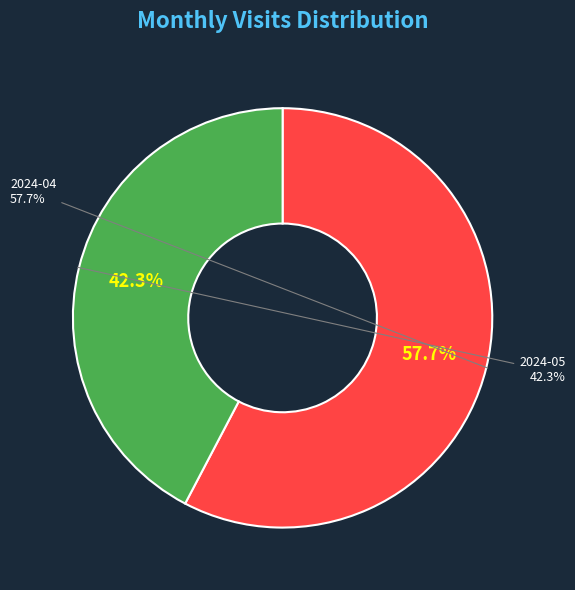

Which slice is the largest?

2024-04